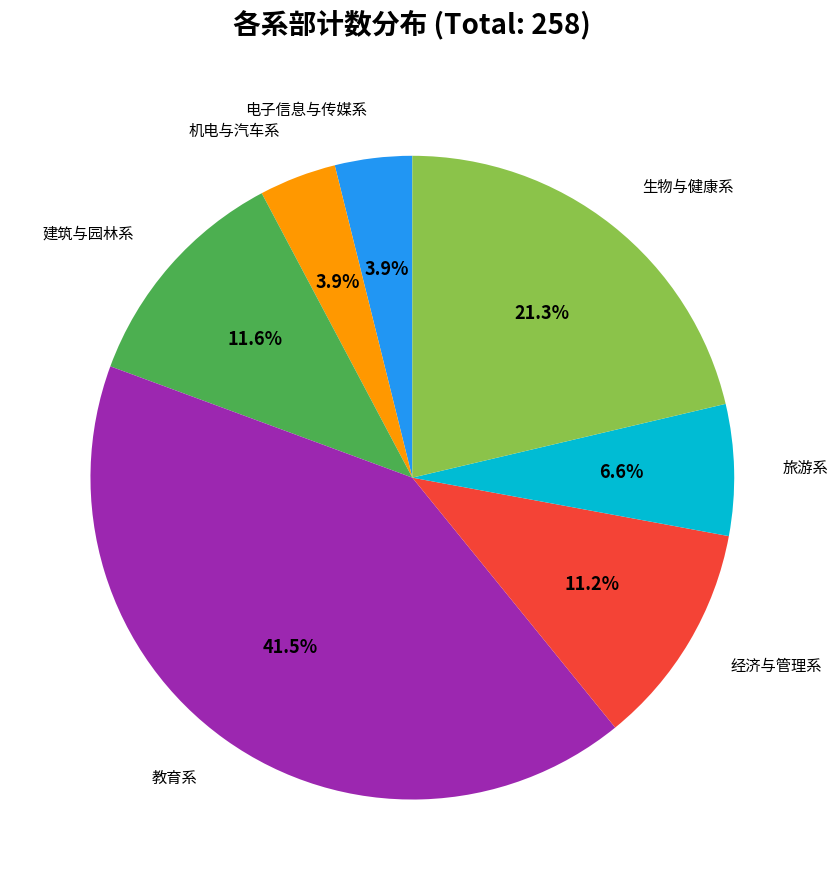

Is there a majority slice in this chart?

No